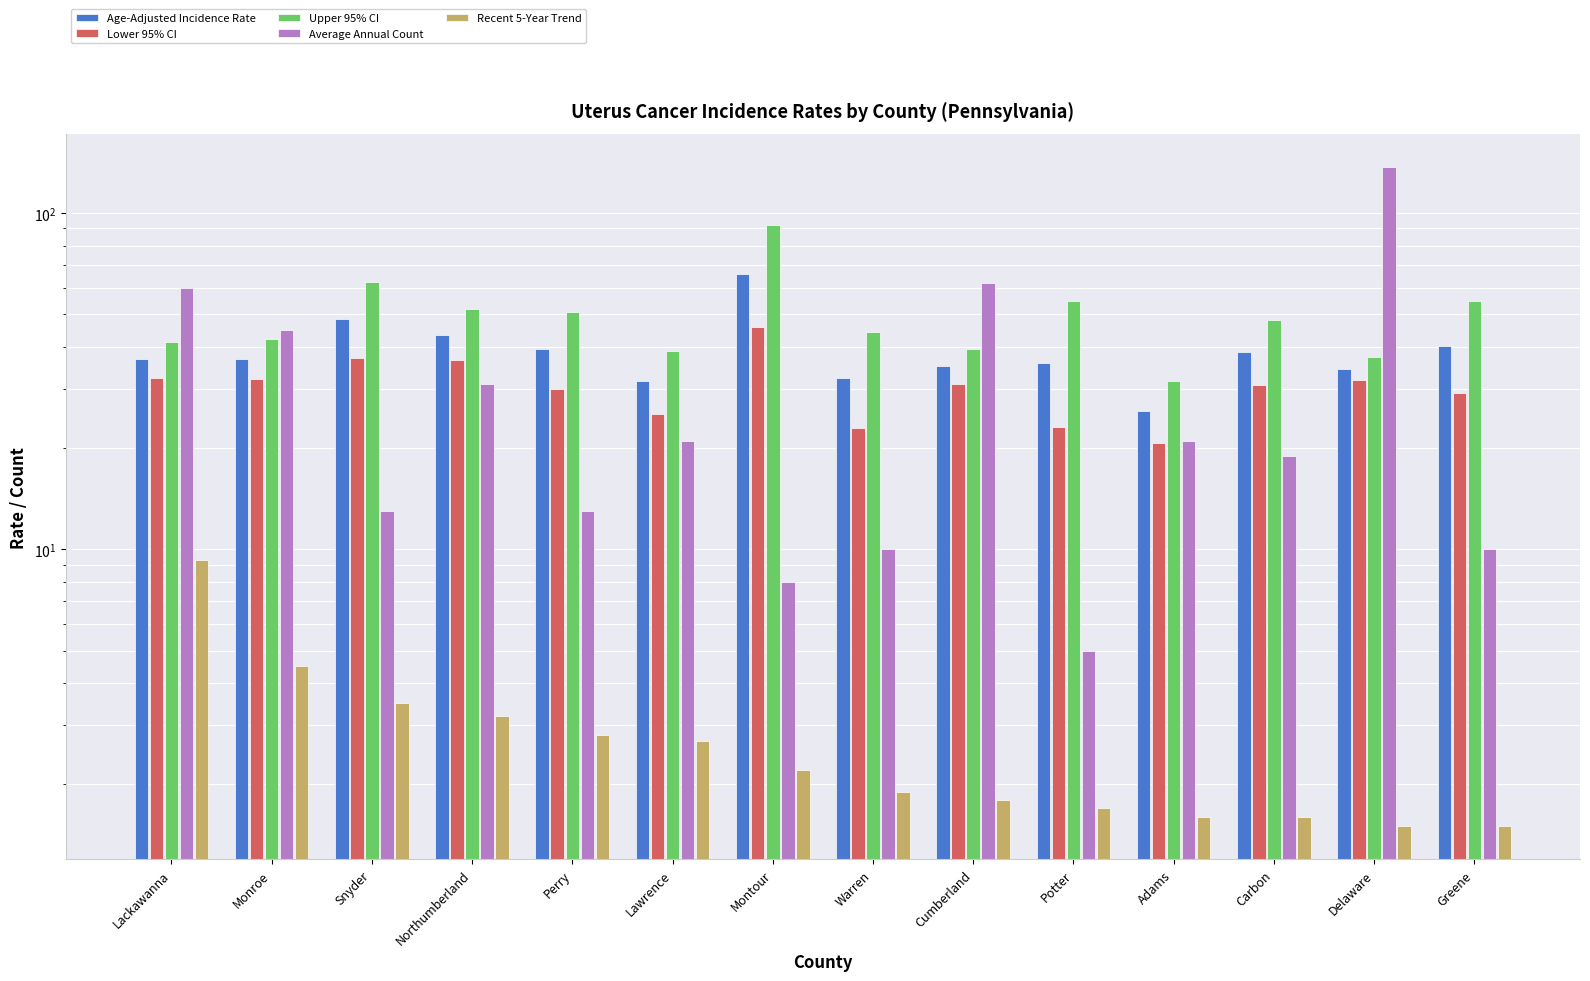

True or false: Average Annual Count has a value of 60.0 at Lackawanna.

True